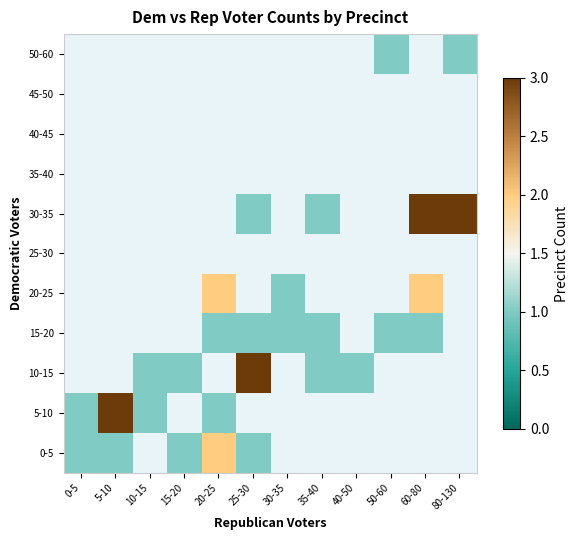

Between 15-20 and 5-10, which is larger?

15-20